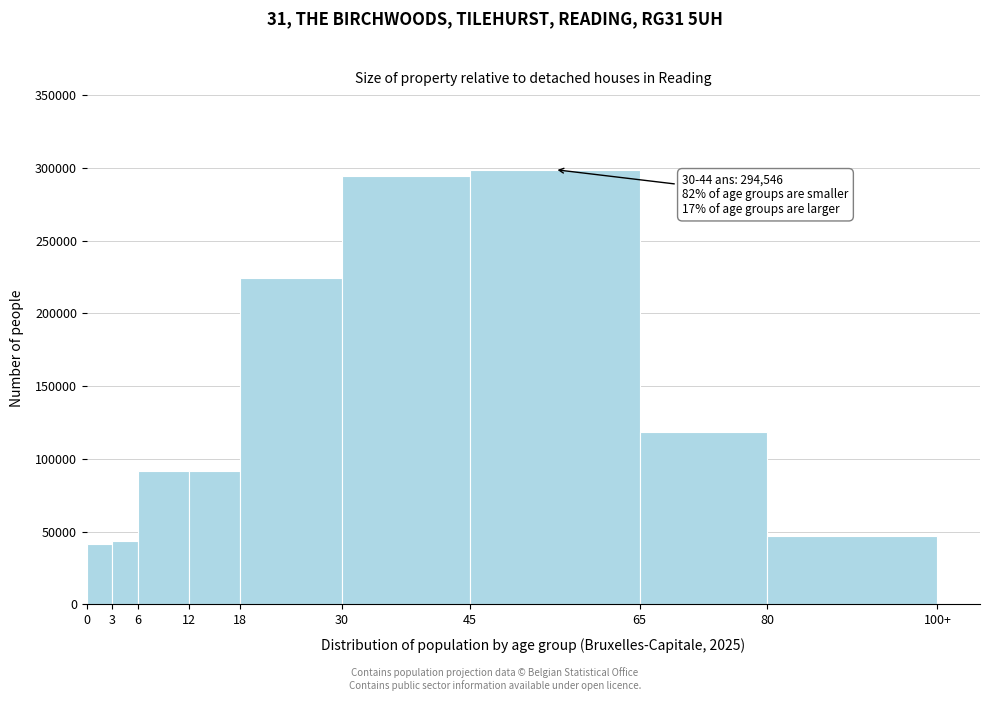

What is the greatest value displayed?

298894